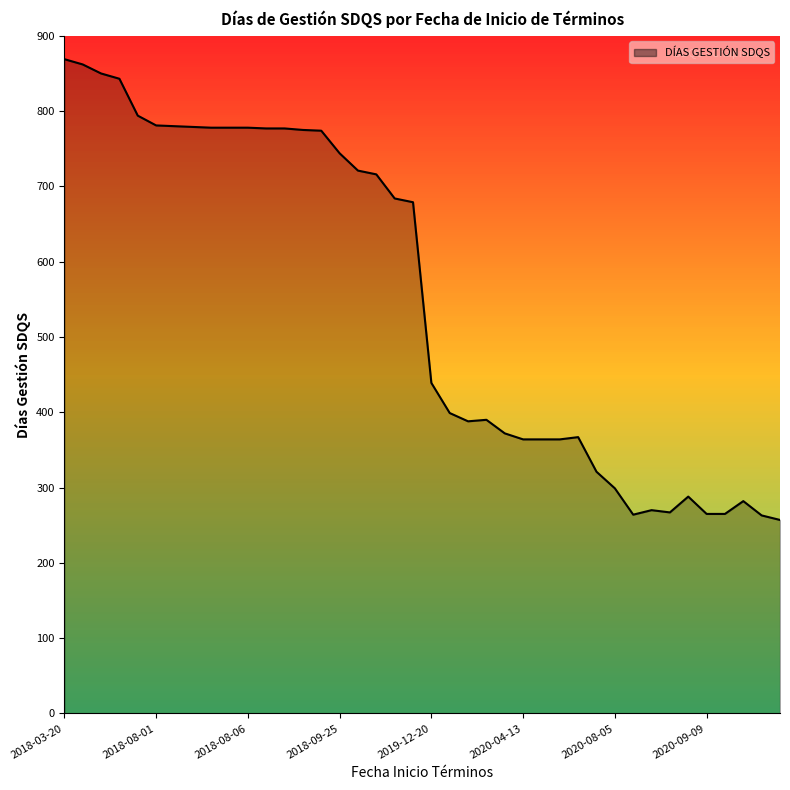

What is the difference between the maximum and minimum values?

612